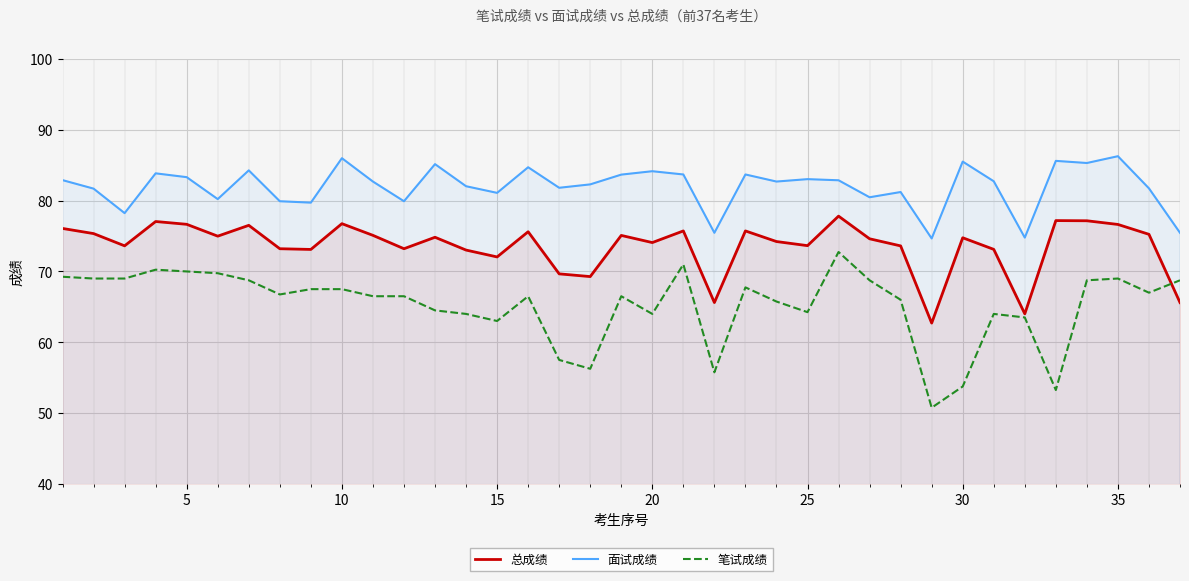

Which series has the largest total across all categories?

面试成绩